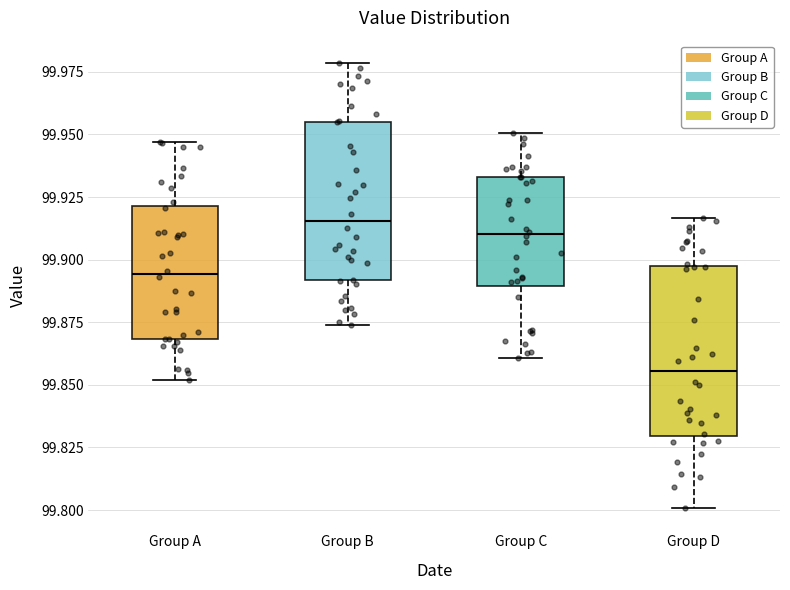

Where does the upper whisker of the box for Group B end on the y-axis? The values are not printed on the chart, so give them approximately, as read against the axis.

99.980